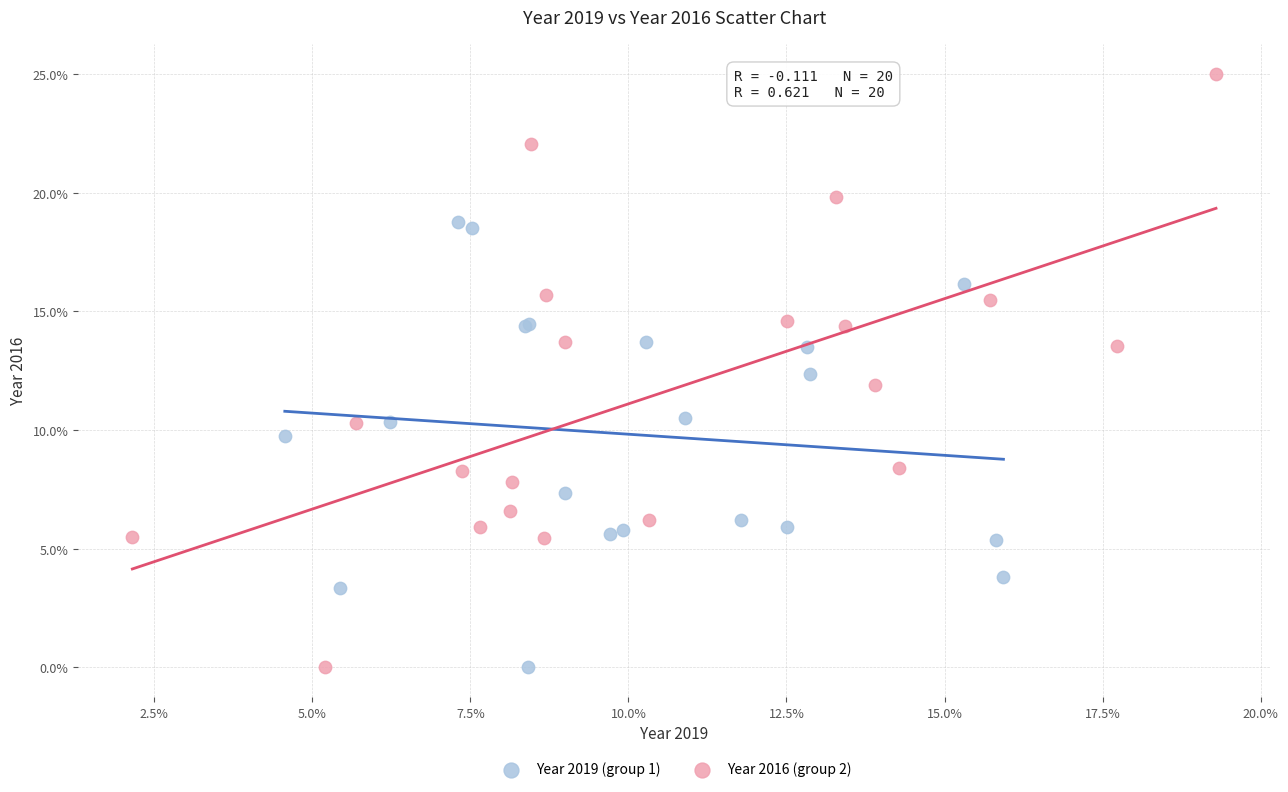

What are all the series names shown in the legend?

Year 2019 (group 1), Year 2016 (group 2)